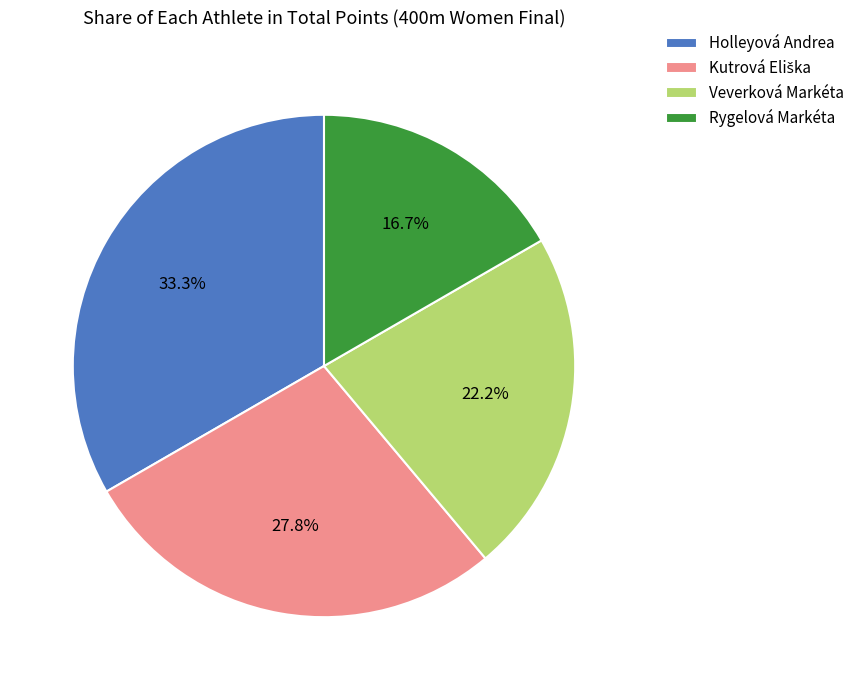

Between Rygelová Markéta and Veverková Markéta, which is larger?

Veverková Markéta